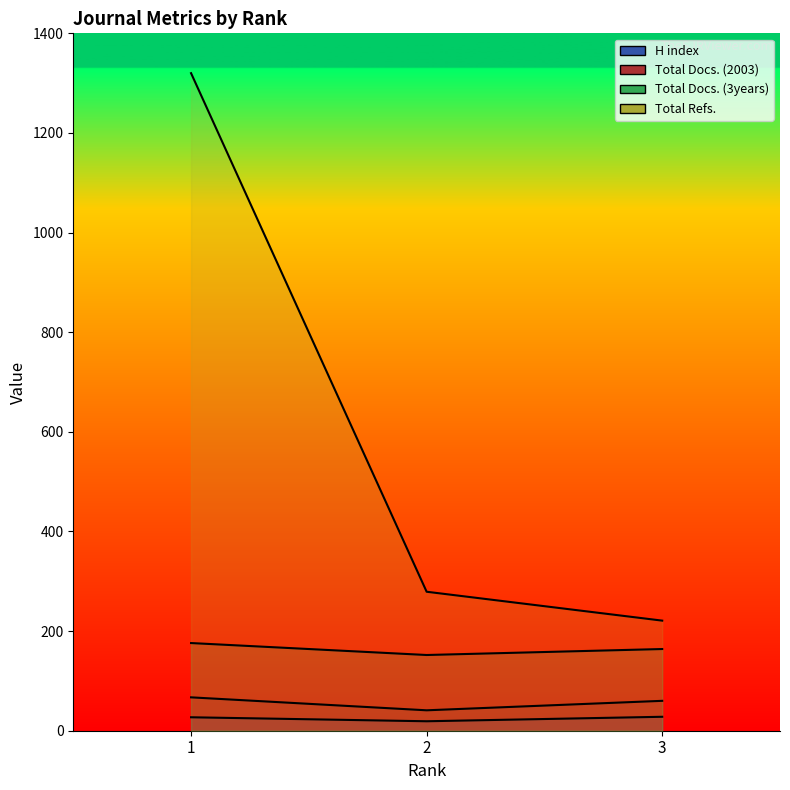

How many lines are shown in the chart?

4